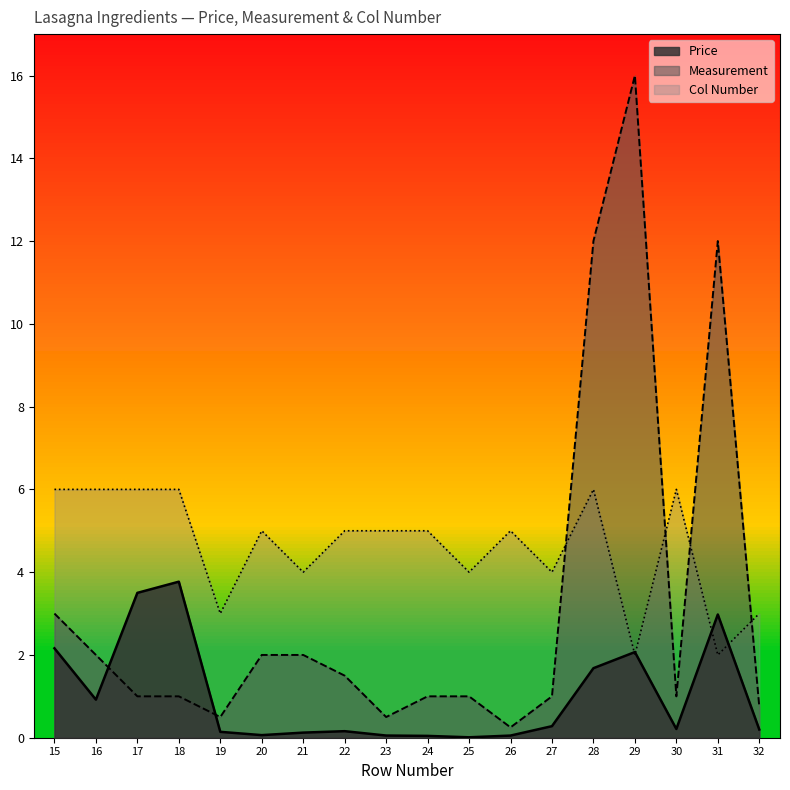

Which series ends up on top after the final intersection of Measurement and Price?

Measurement